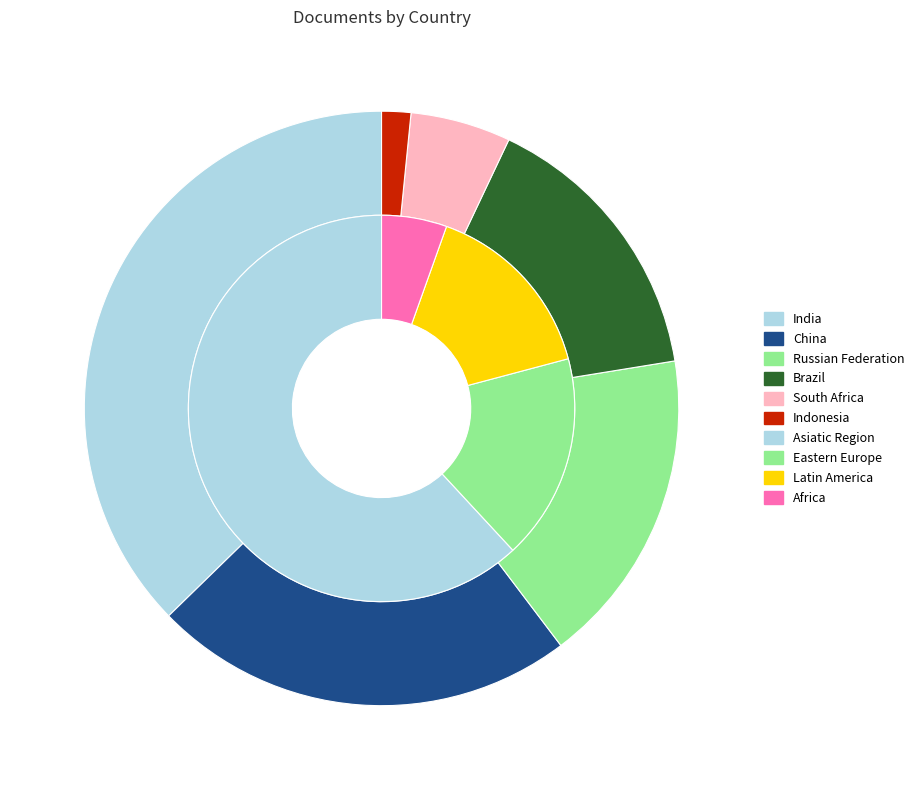

Combined, what portion of the pie is China and Indonesia?

24.6%